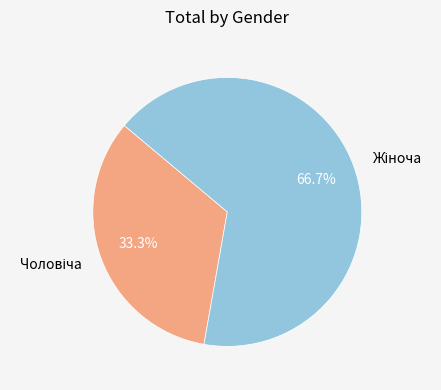

Is there any slice that represents more than half of the pie?

Yes